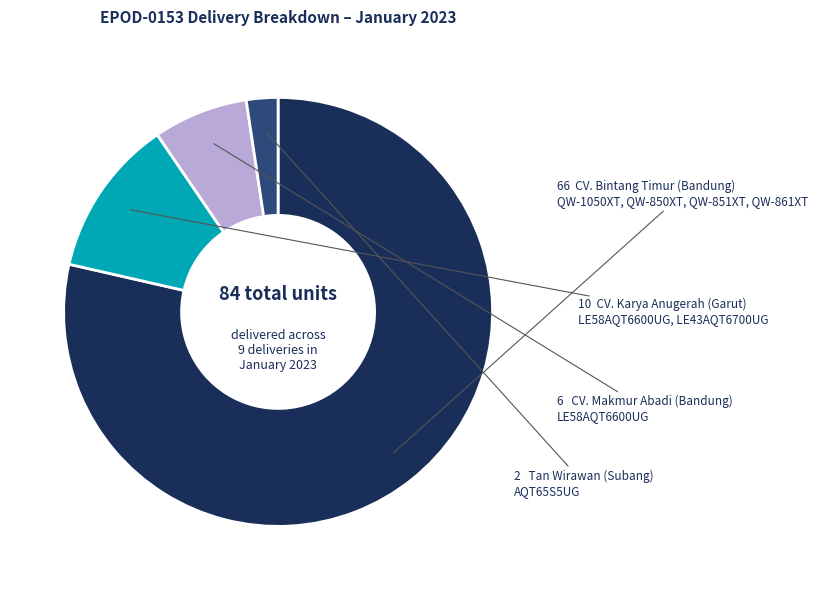

Is there a majority slice in this chart?

Yes